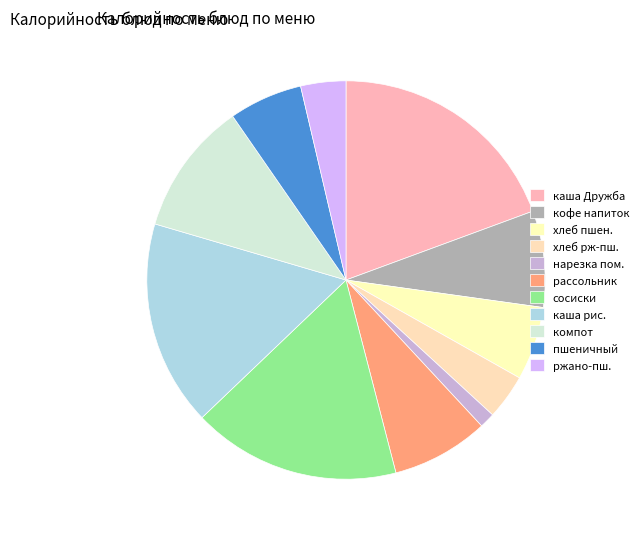

How many slices are in this pie chart?

11